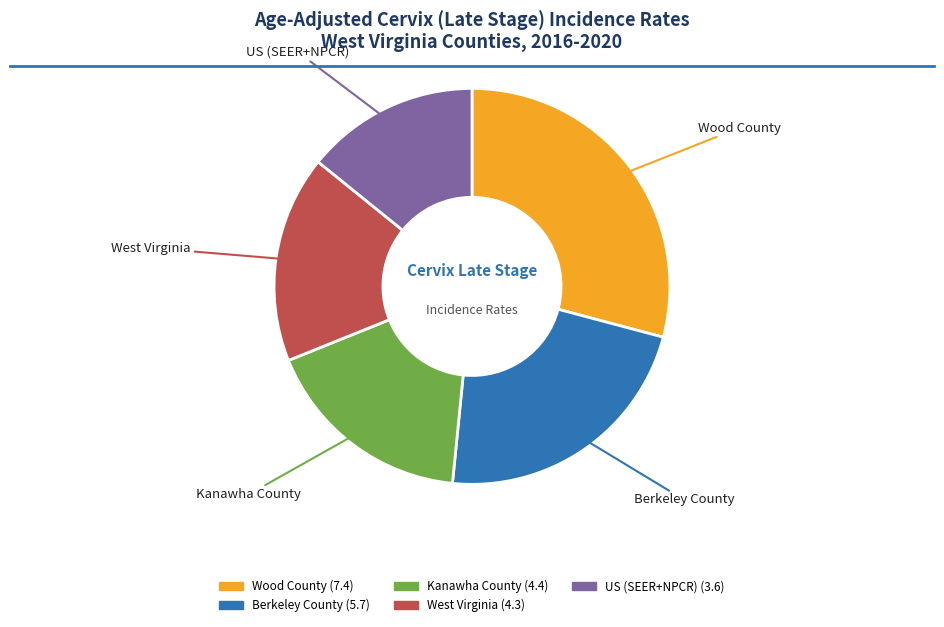

What is the ratio of the value at Kanawha County to the value at West Virginia?

1.0